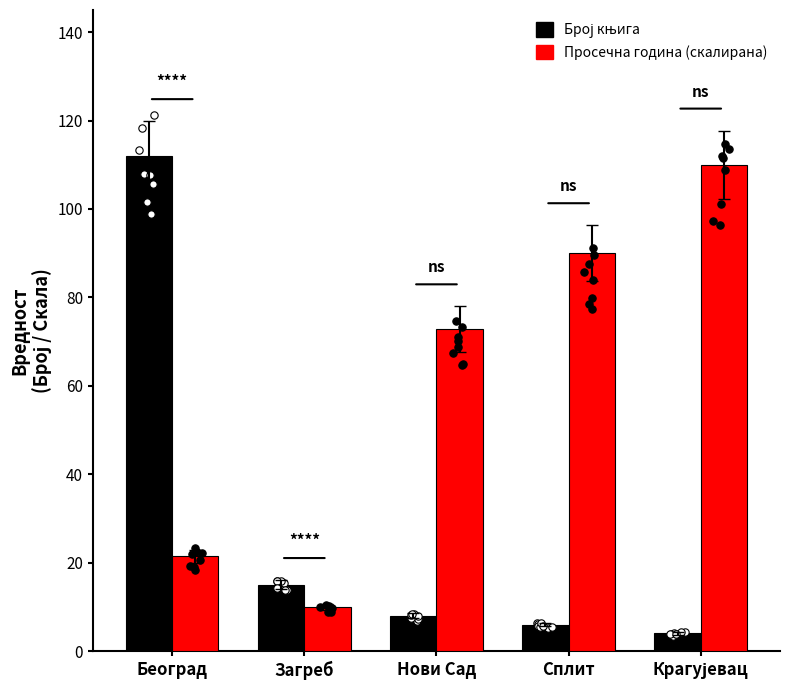

What is the total value across all series at Сплит?

96.0